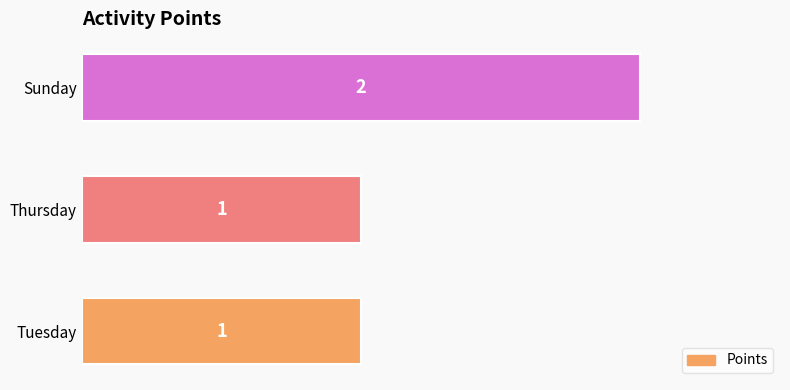

What is the ratio of the value at Thursday to the value at Sunday?

0.5